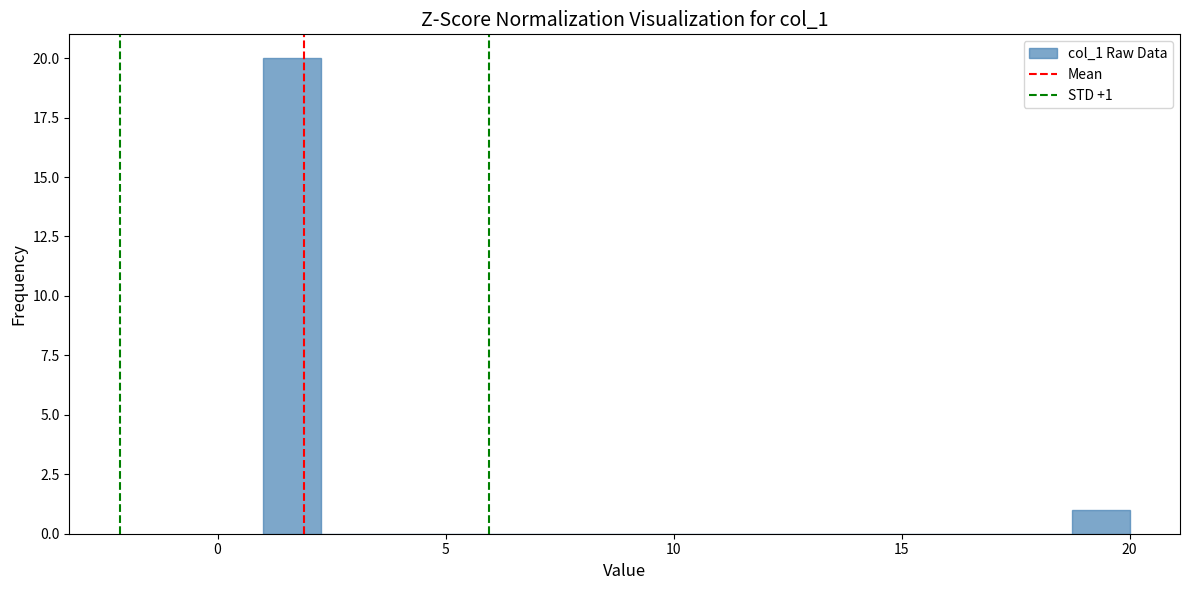

Read against the x-axis, roughly where is the centre of the tallest bar?

1.5